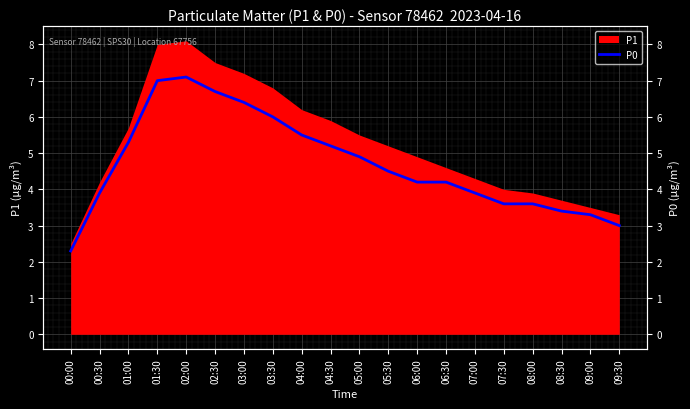

Where is the first local maximum?

02:00